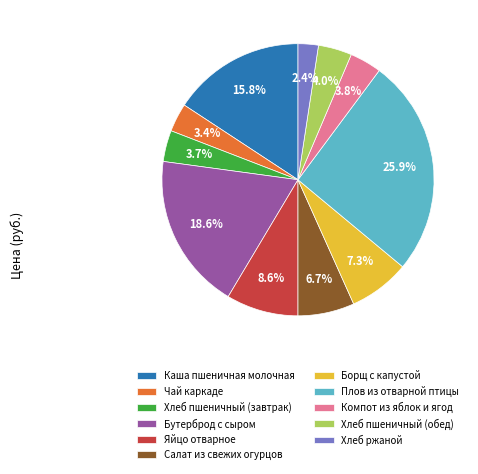

Is it true that Компот из яблок и ягод is 15% of the pie?

False